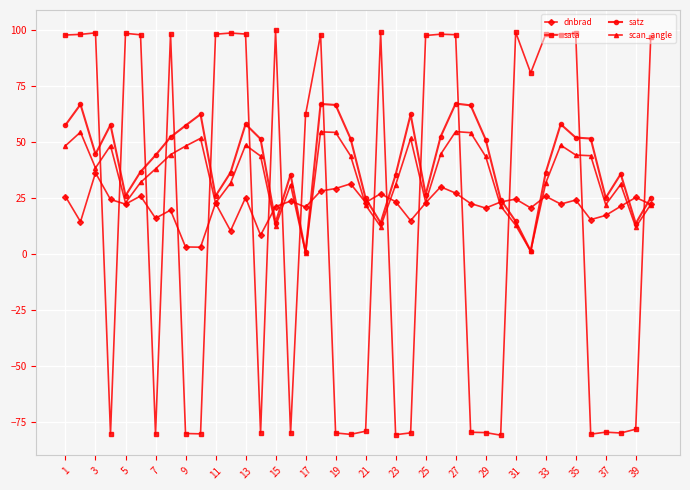

At how many categories does at least one series exceed 73?

21